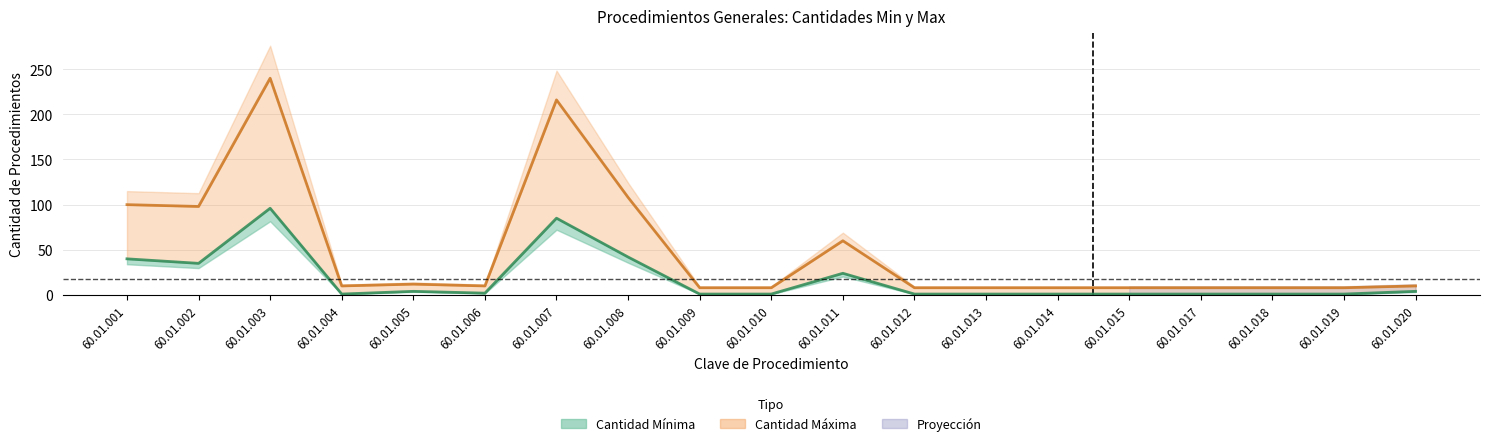

How many lines are shown in the chart?

2